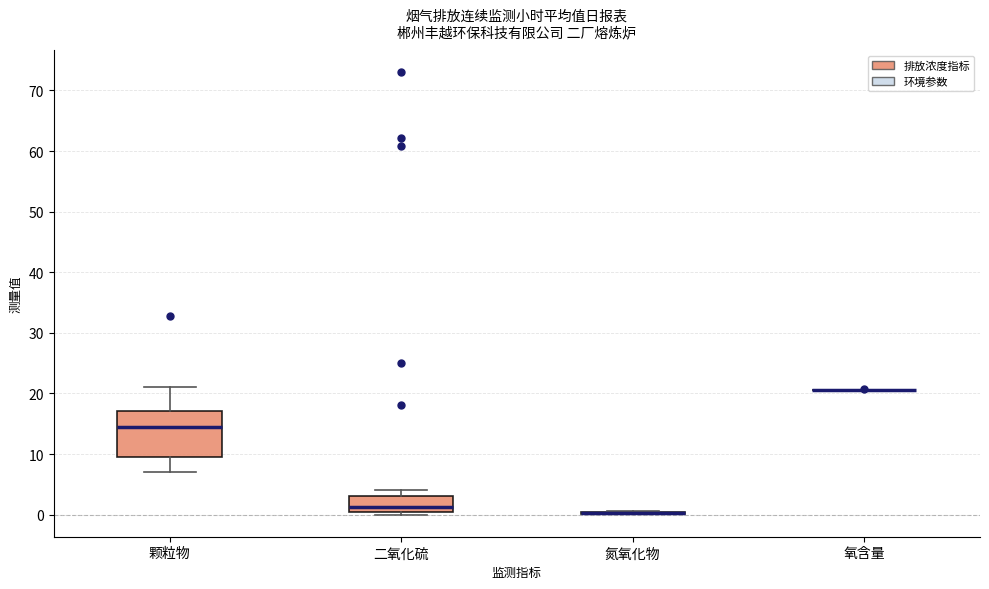

Comparing the boxes themselves (not the whiskers), which one is the tallest?

颗粒物